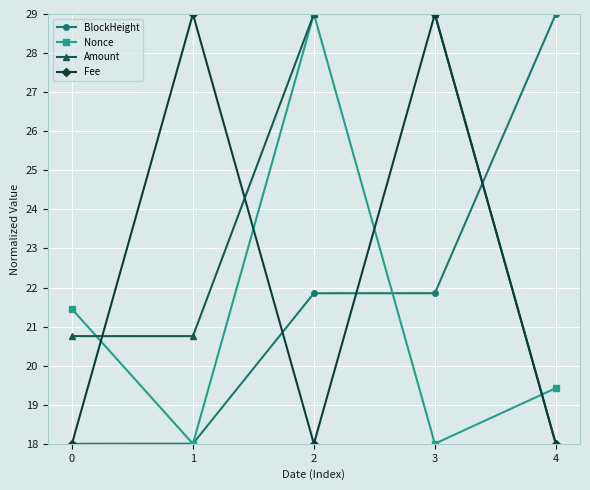

True or false: Fee has more than 0 interior local peaks.

True